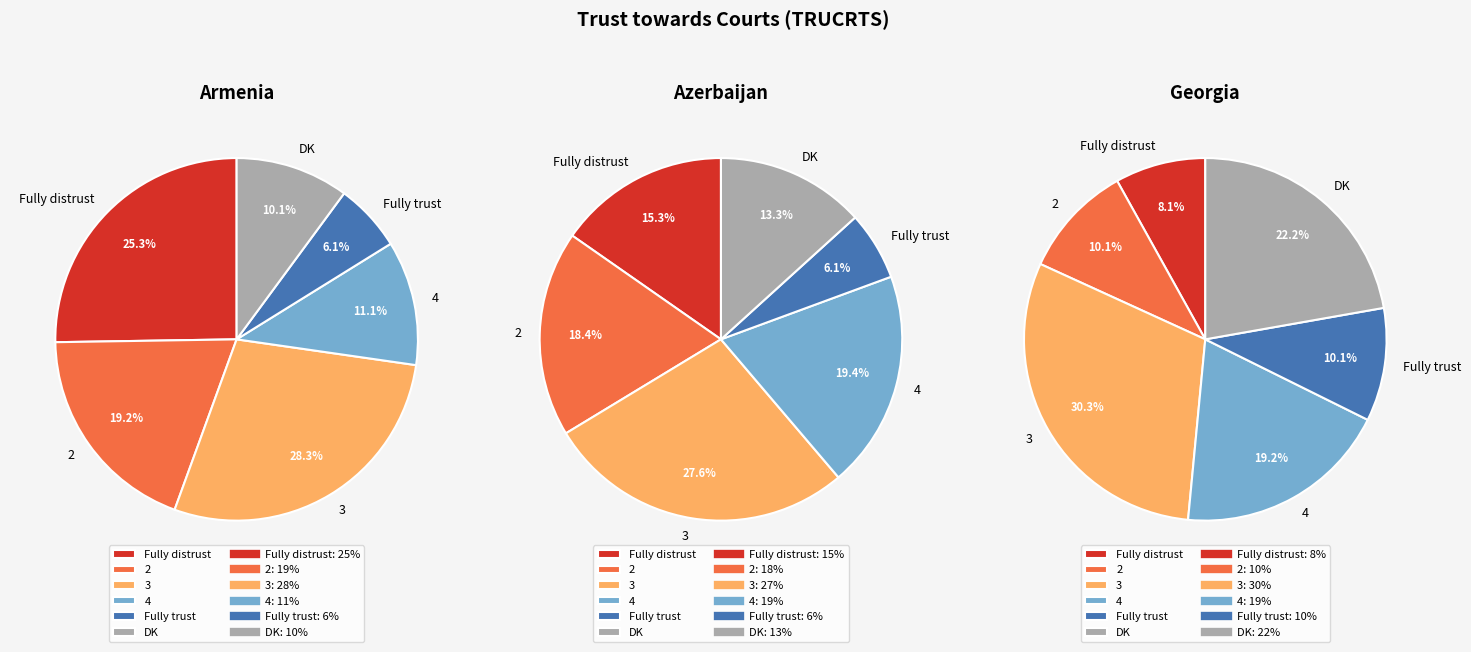

What percentage do Fully trust and 2 together represent?

25.3%